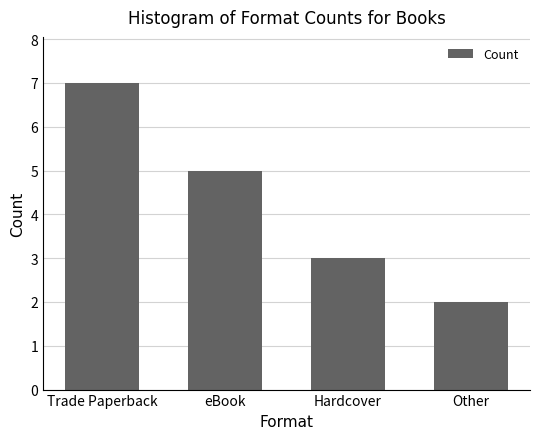

Between Trade Paperback and eBook, which is larger?

Trade Paperback